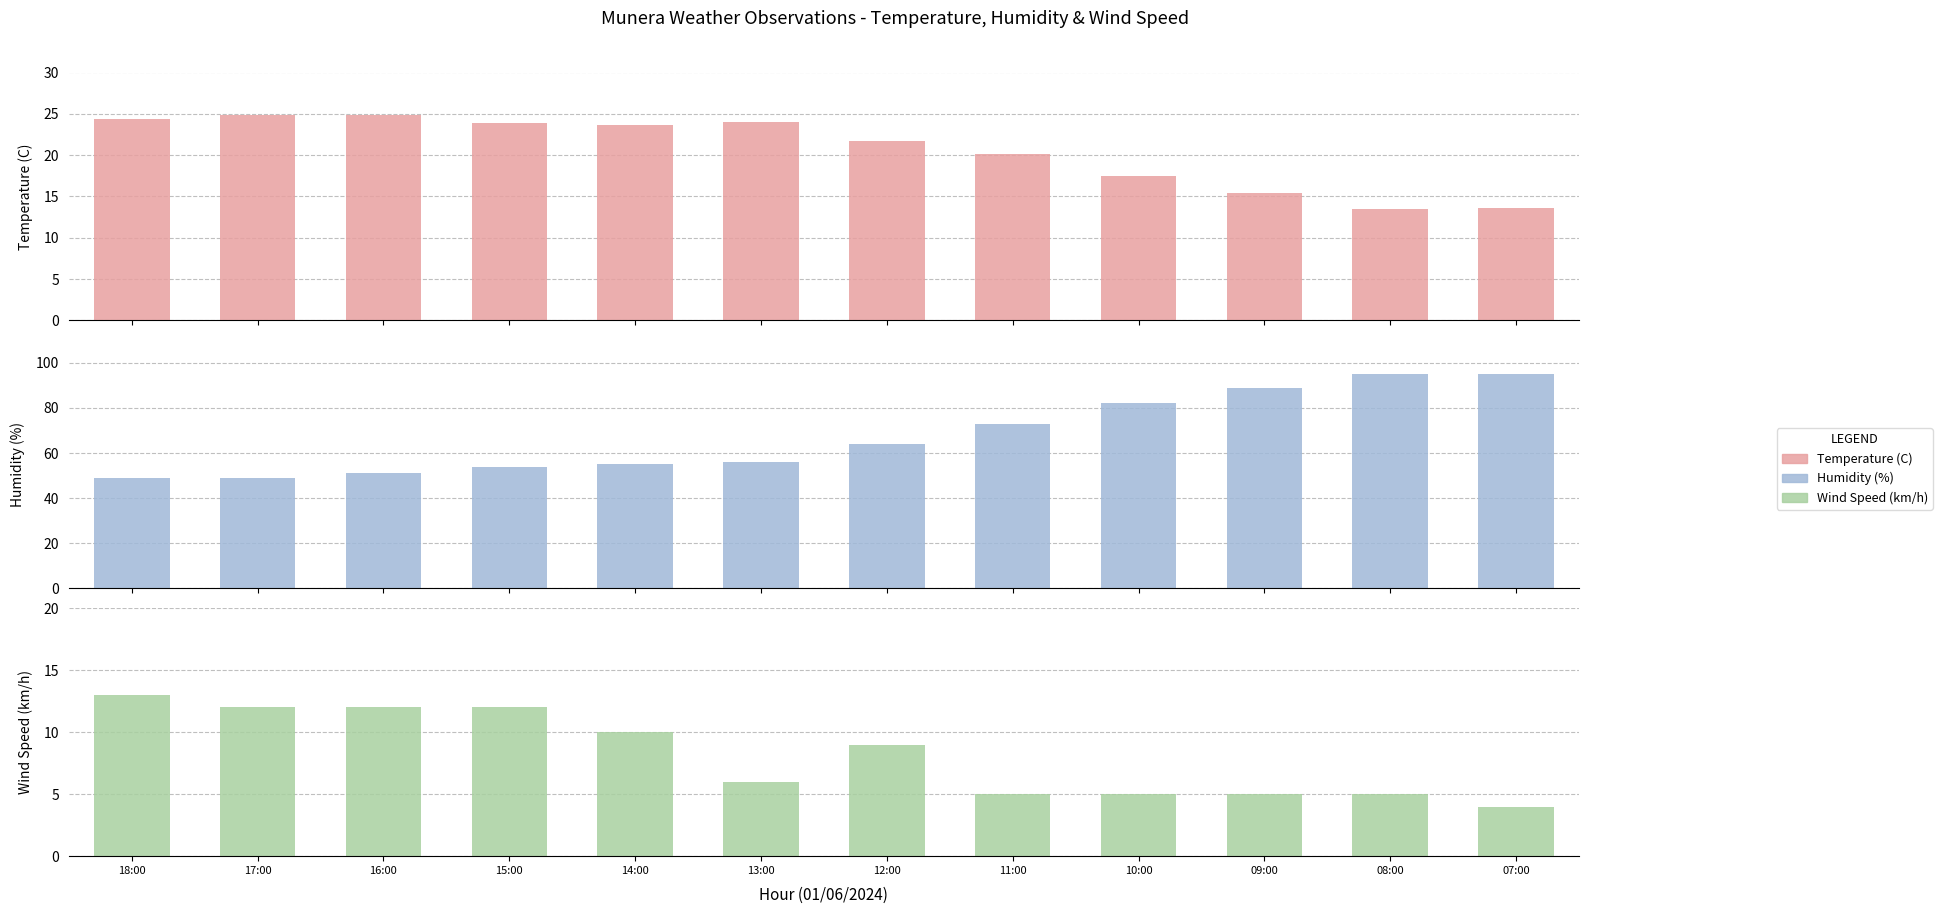

What is the label of the 4th bar from the left?

15:00